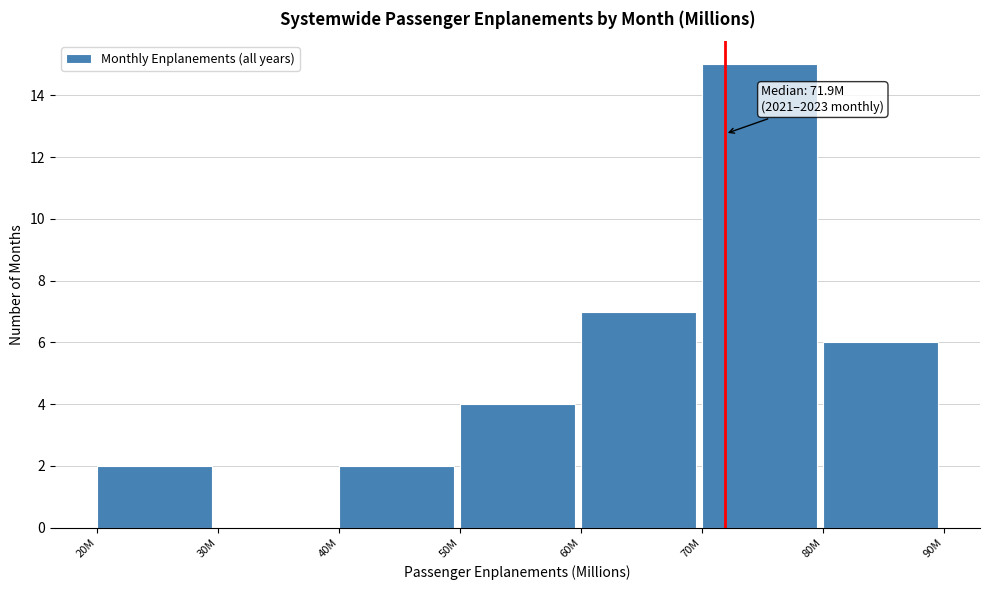

Reading left to right, list all the values displayed in this chart.

20M=2	30M=0	40M=2	50M=4	60M=7	70M=15	80M=6